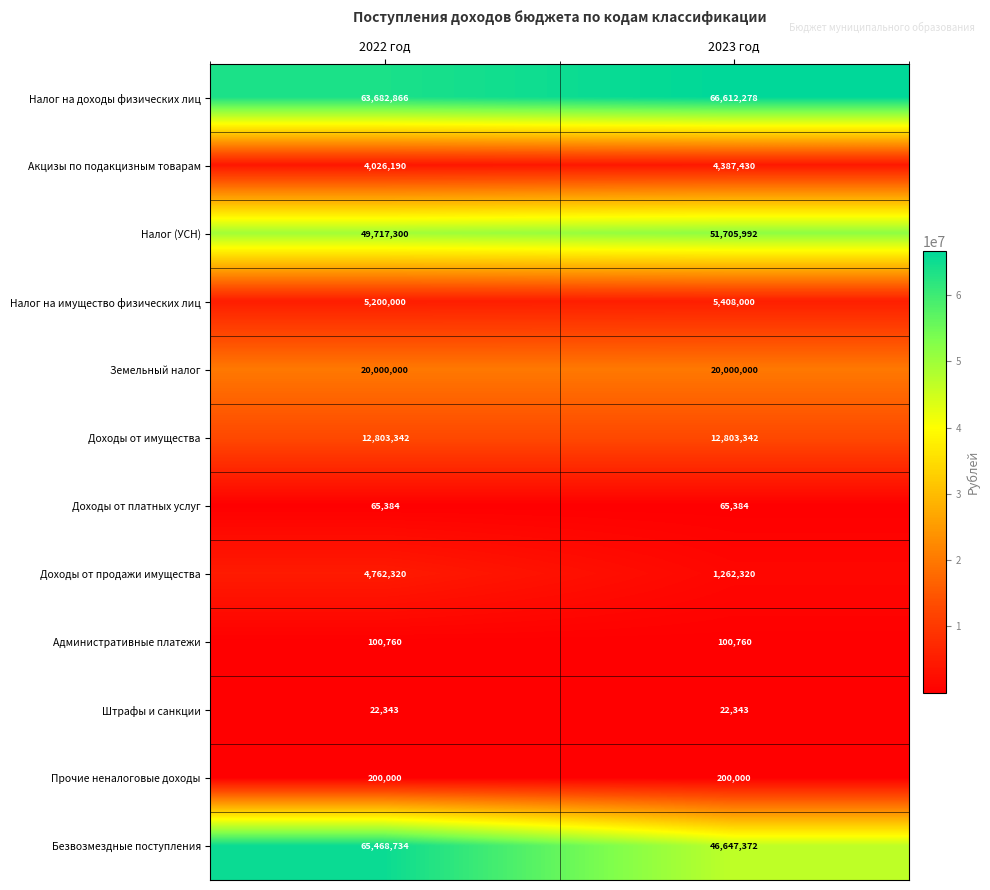

What is the maximum value shown in the chart?

66612278